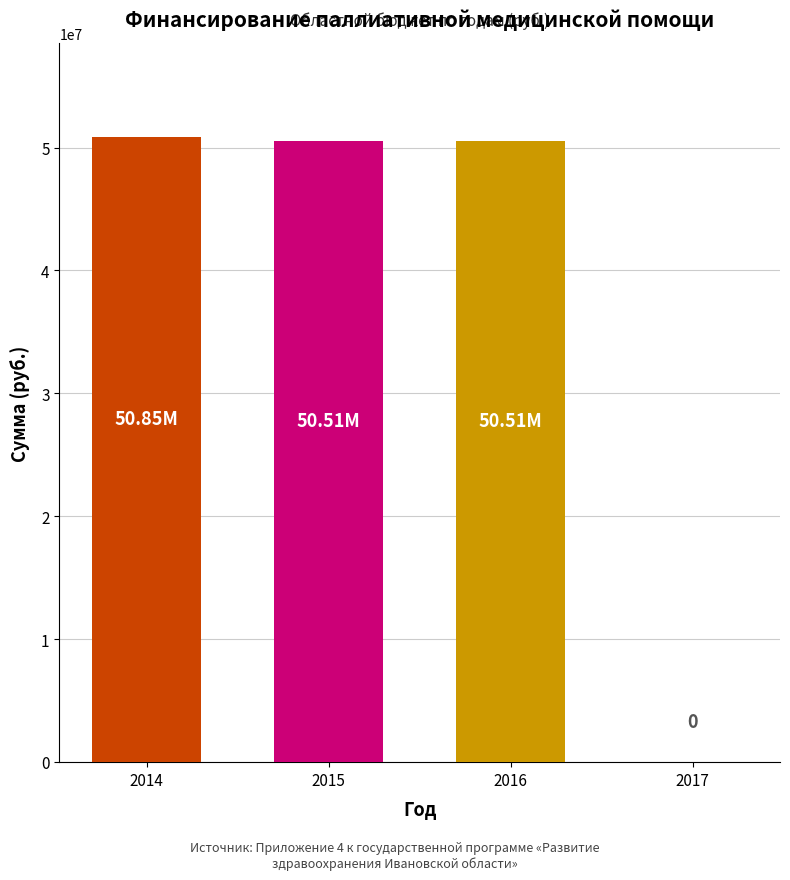

What is the sum of all values?

151872397.3